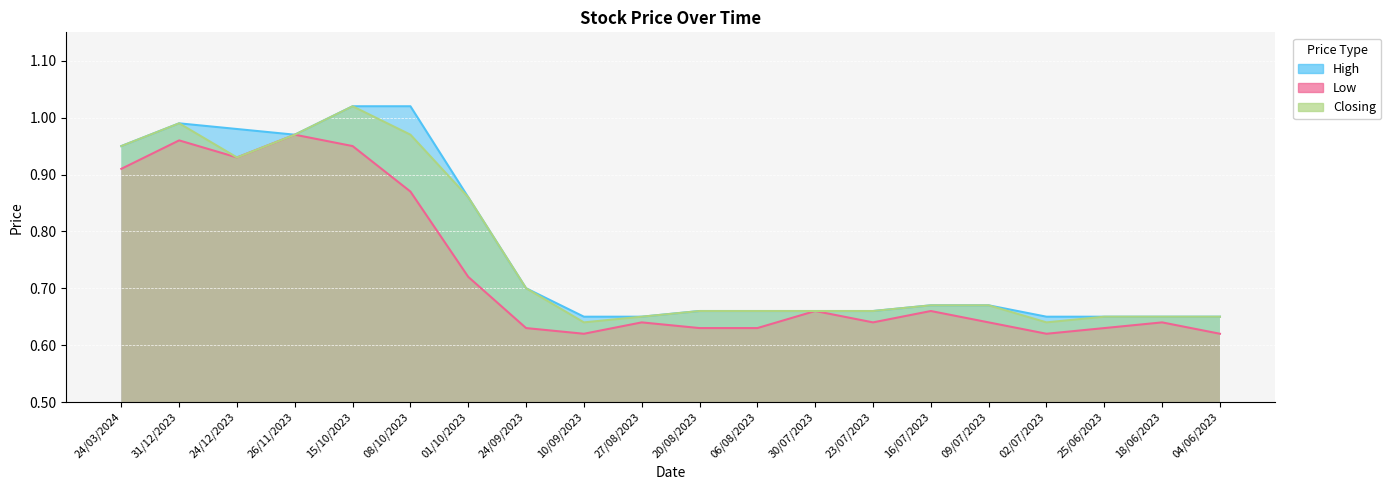

Is it true that Low equals 1.1 at 06/08/2023?

False